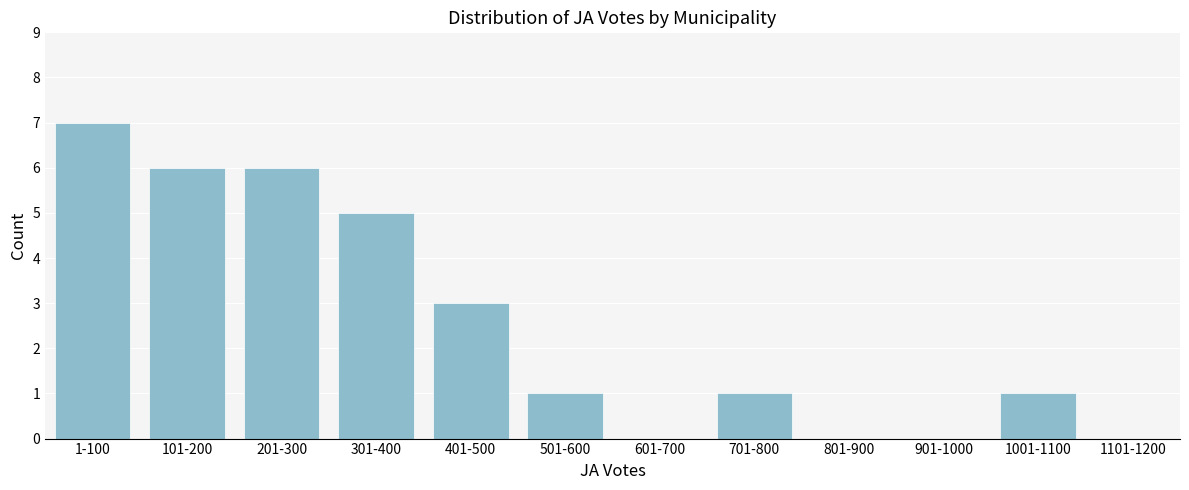

Reading left to right, extract all data points from this chart.

1-100=7	101-200=6	201-300=6	301-400=5	401-500=3	501-600=1	601-700=0	701-800=1	801-900=0	901-1000=0	1001-1100=1	1101-1200=0